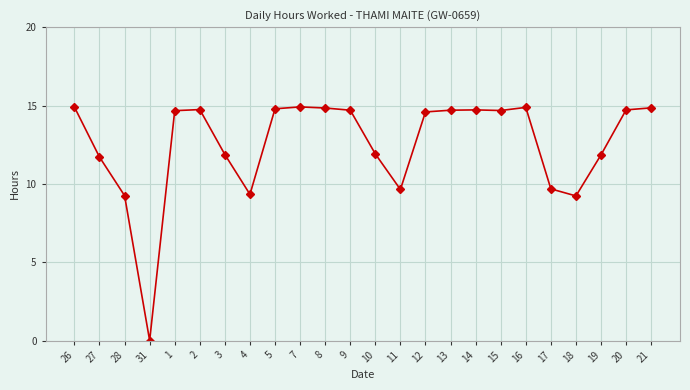

True or false: the data has more than 0 interior local peaks.

True